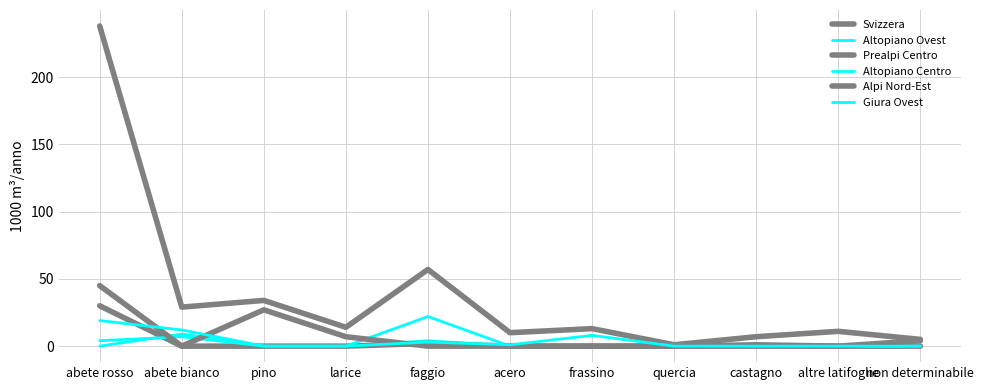

Is this an area chart (filled region under the line)?

No